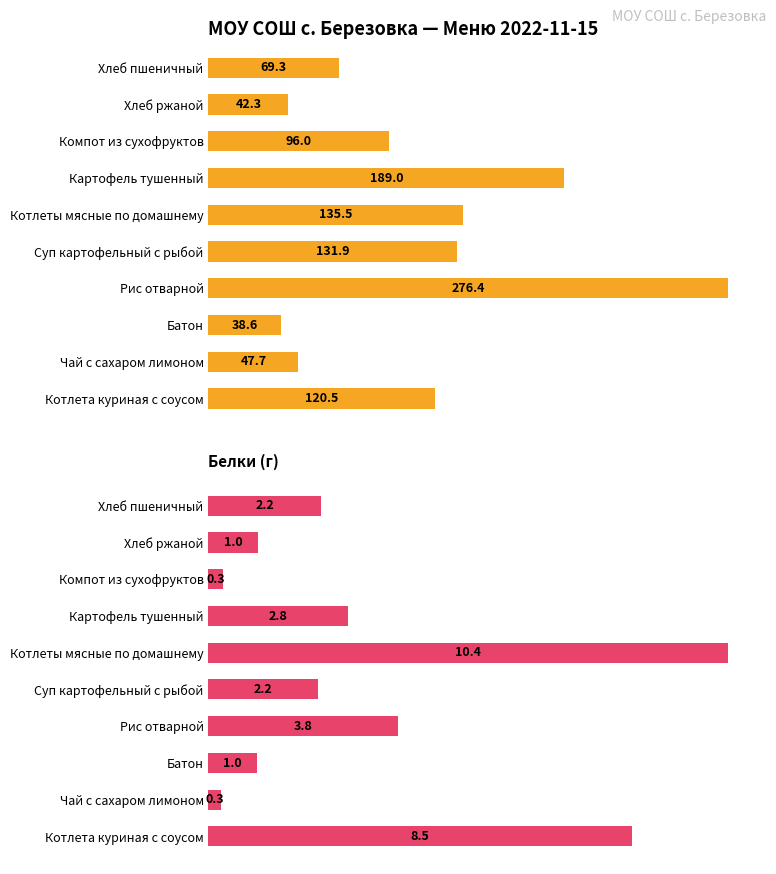

How many categories are shown in the chart?

10